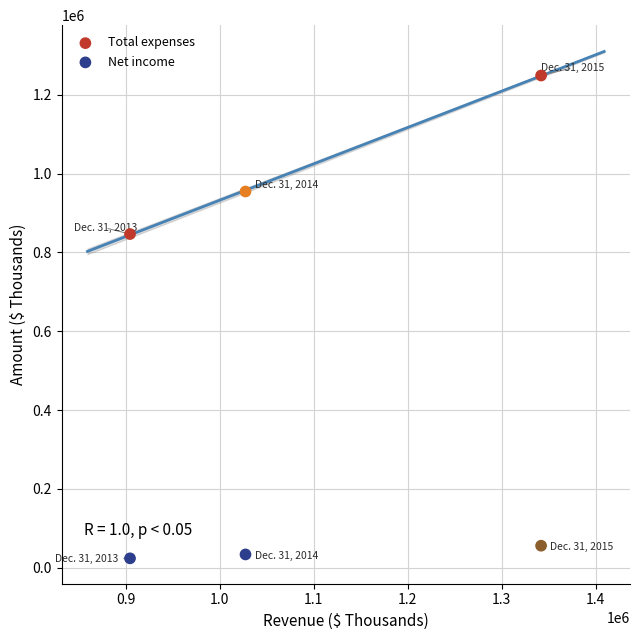

Across all data points, what is the range of Y values (max minus min)?

1224890